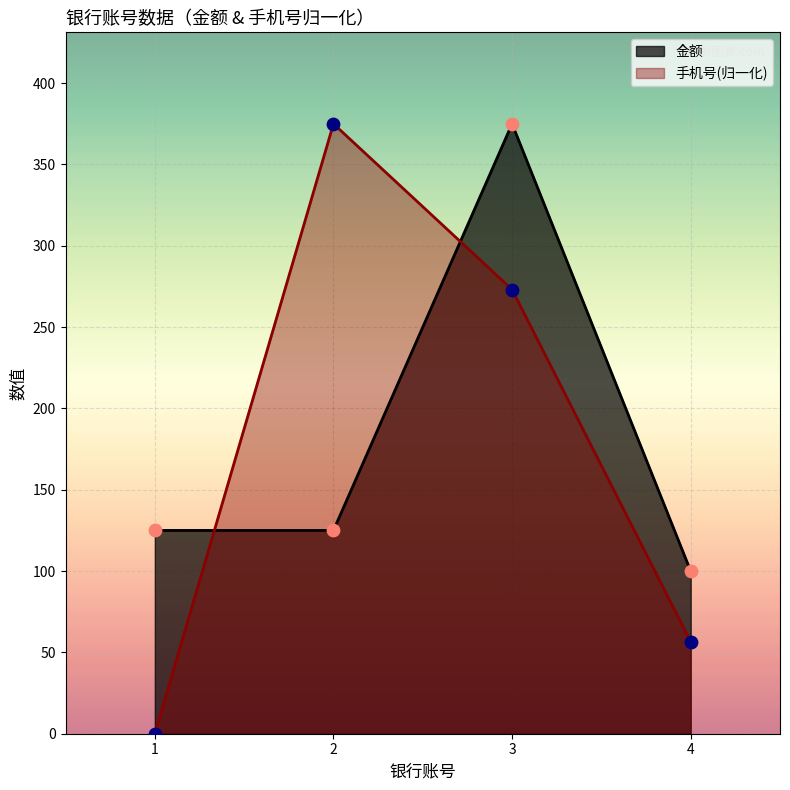

What is the total value across all series at 2?

500.0